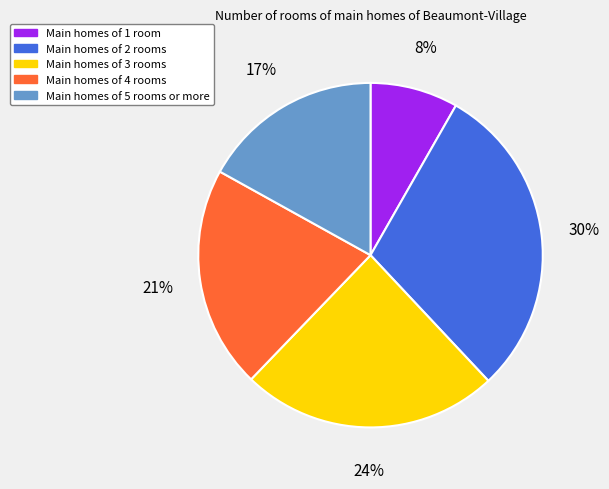

Combined, do Main homes of 5 rooms or more and Main homes of 1 room account for over 50%?

No